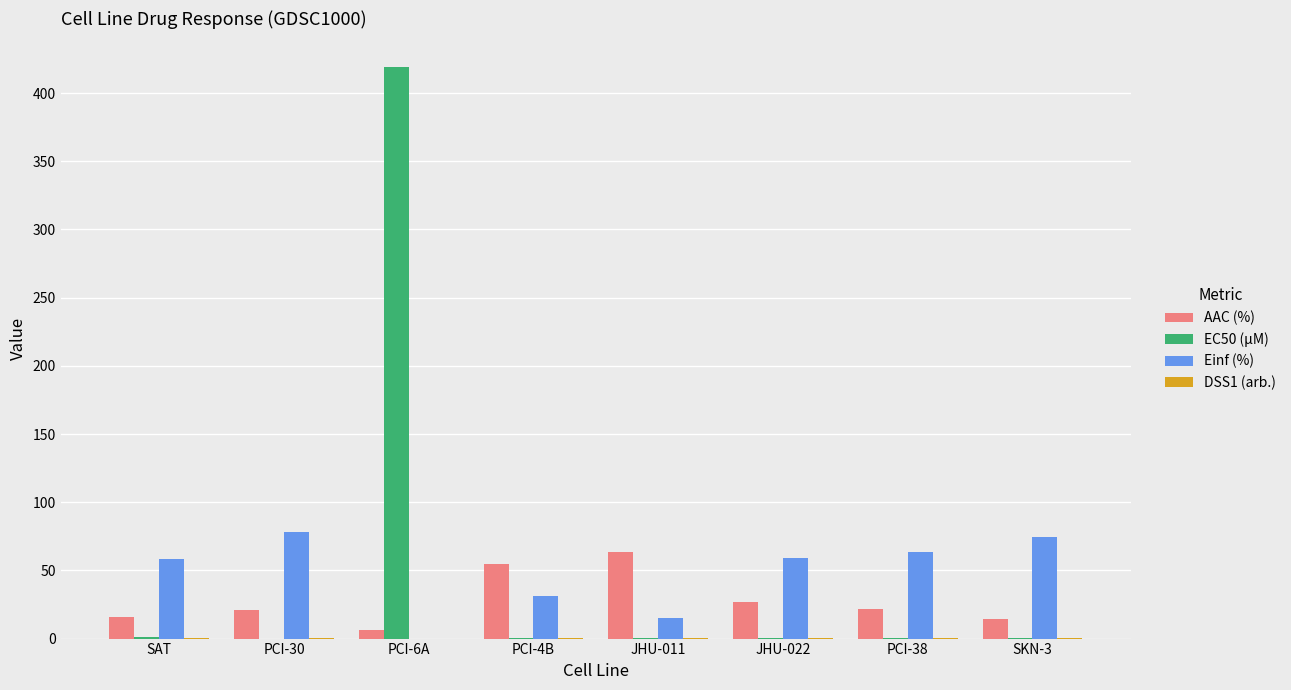

How many series are shown in this chart?

4